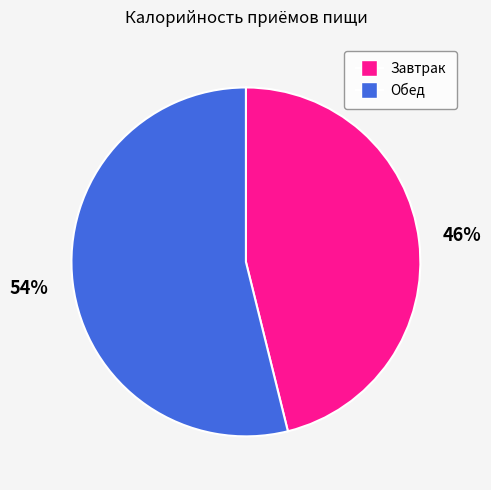

Is Завтрак the majority of the pie?

No